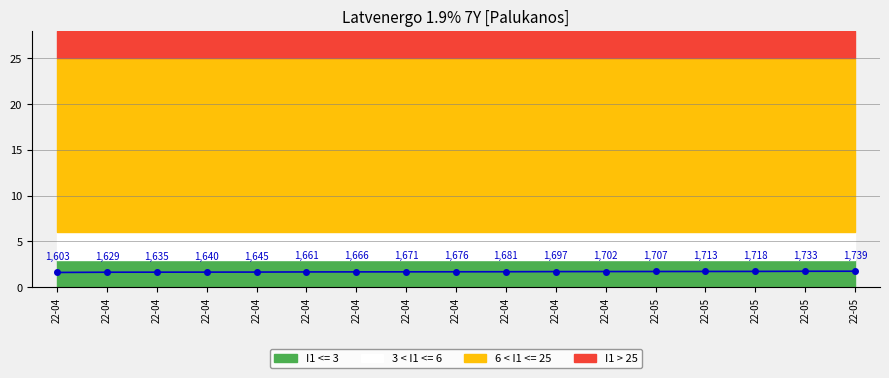

How many lines are shown in the chart?

1